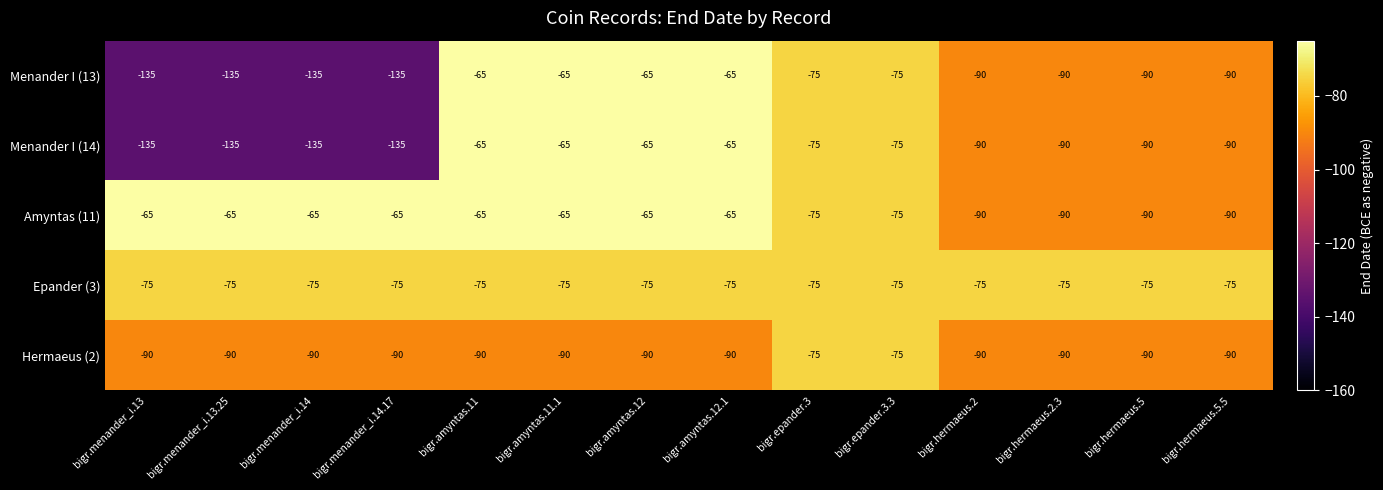

What is the spread (max minus min) of values at bigr.menander_i.13.25?

70